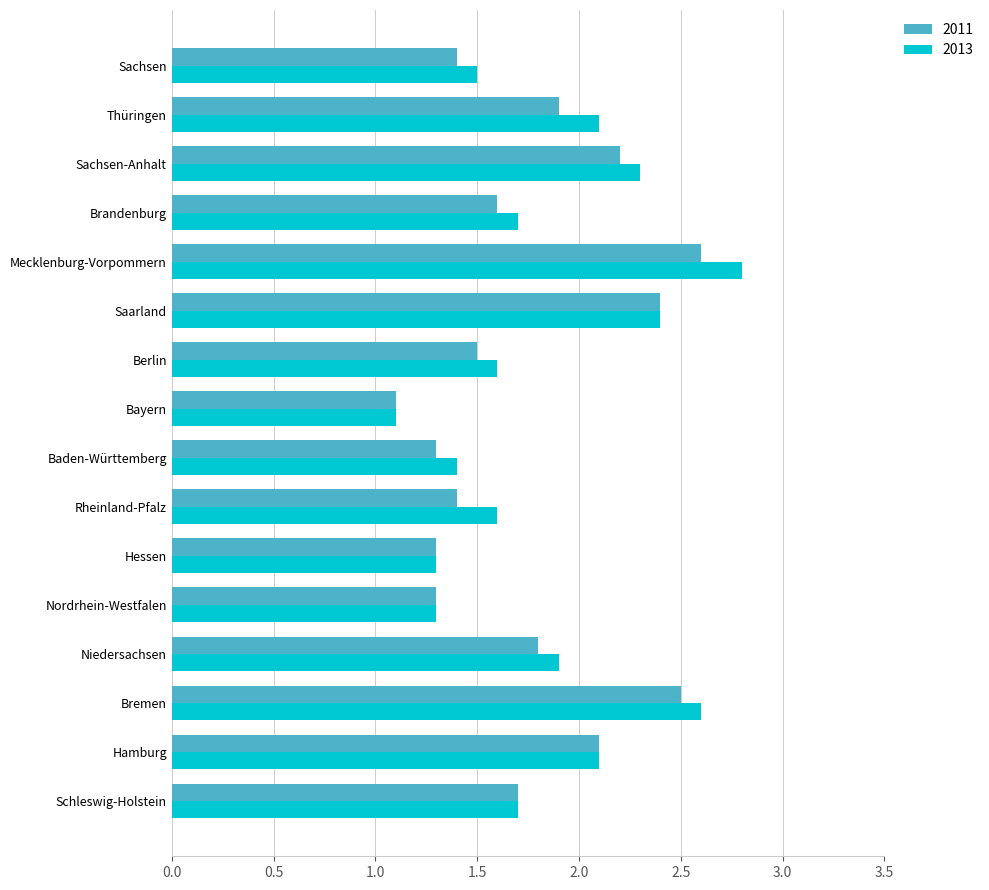

Where is 2013 nearest to the value 1?

Bayern